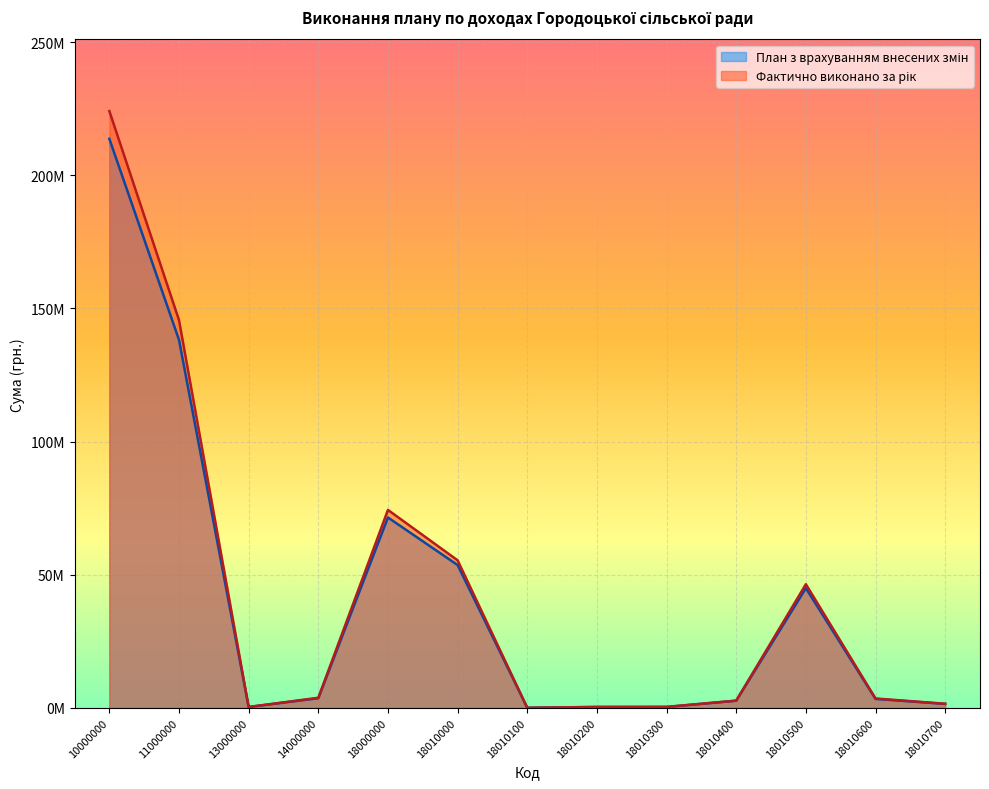

Reading left to right, list all the values displayed in this chart.

План з врахуванням внесених змін: 213651002.6	138175387.0	339300.0	3644000.0	71492315.6	53636902.1	50000.0	350000.0	362500.0	2700000.0	44957252.1	3380000.0	1505000.0
Фактично виконано за рік: 224072669.7	145572684.9	362735.8	3805405.9	74331843.2	55413014.4	53766.7	356105.5	388177.8	2734494.9	46443357.1	3541987.8	1561184.6